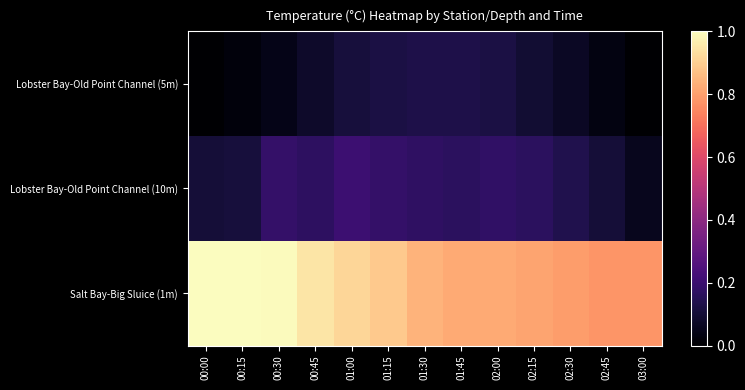

Between 02:00 and 01:15, which is larger?

02:00